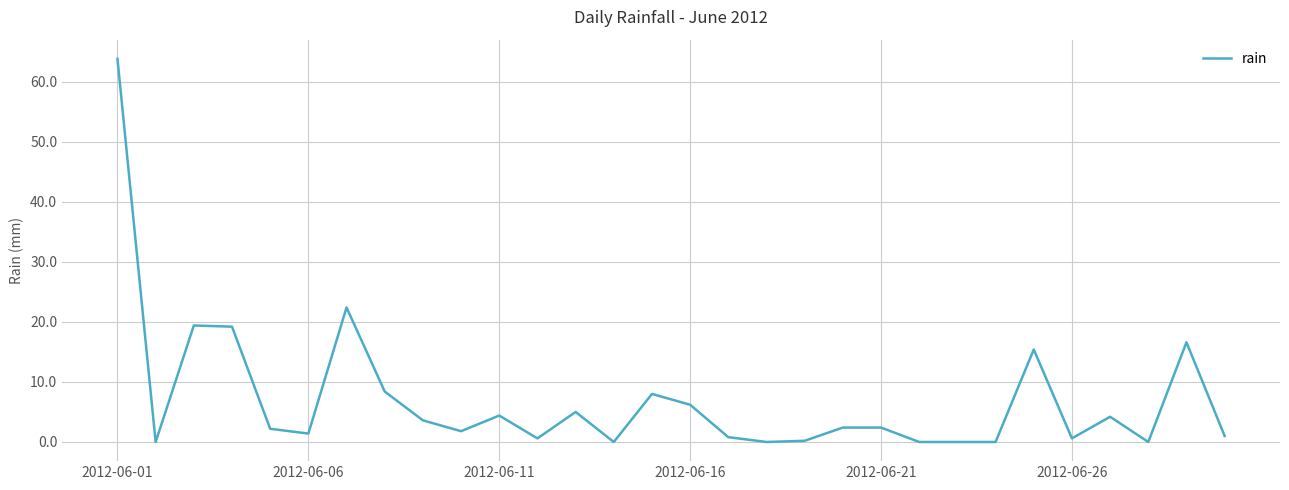

What is the greatest value displayed?

63.8